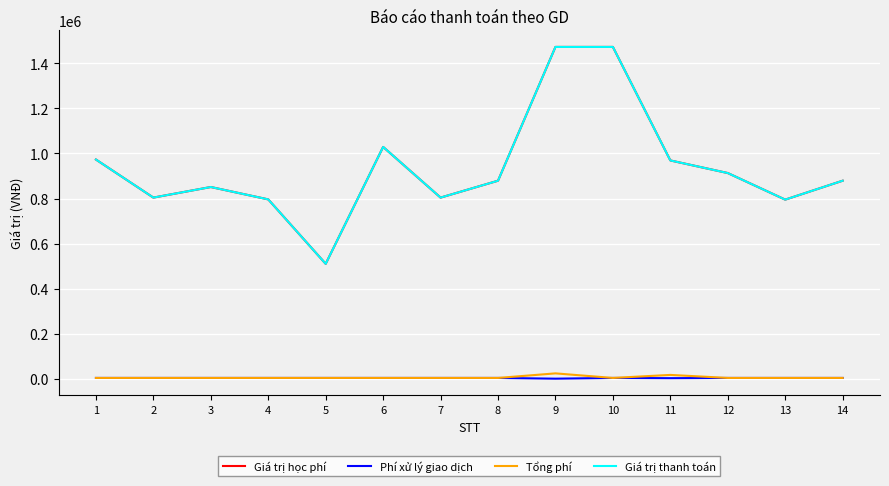

Is this an area chart (filled region under the line)?

No